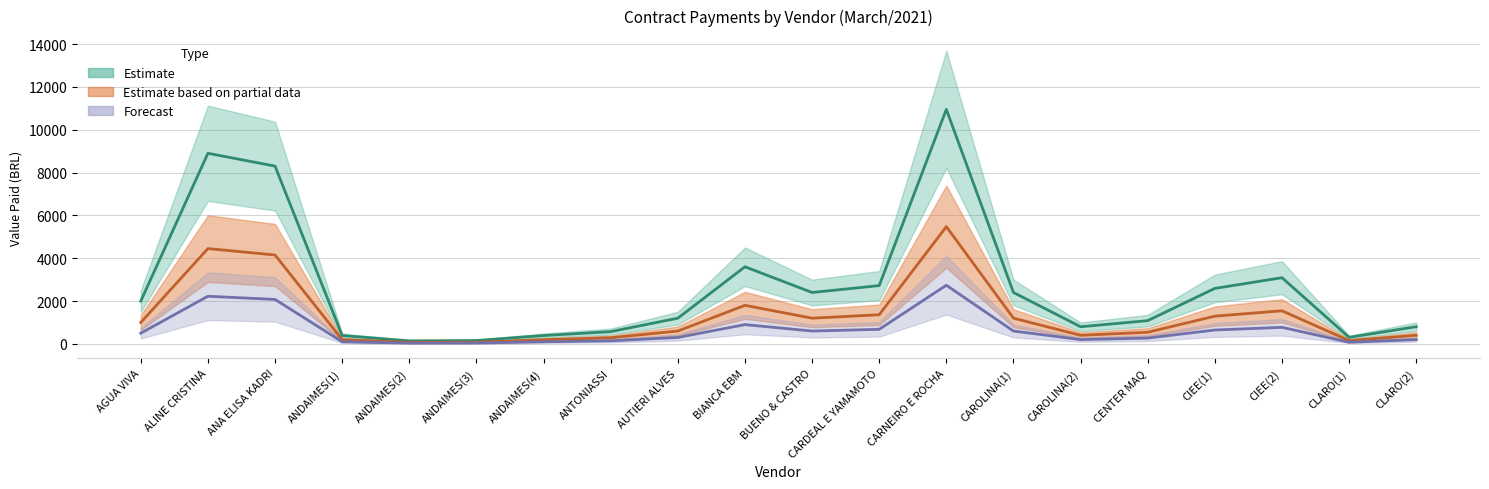

What is the label of the 7th point from the right?

CAROLINA(1)